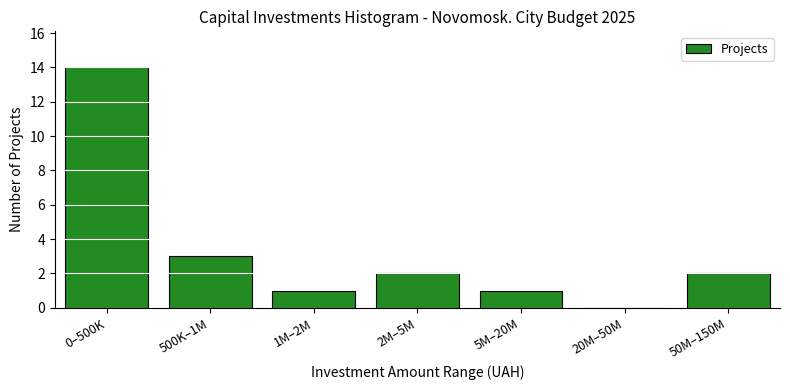

Reading left to right, extract all data points from this chart.

0–500K=14	500K–1M=3	1M–2M=1	2M–5M=2	5M–20M=1	20M–50M=0	50M–150M=2